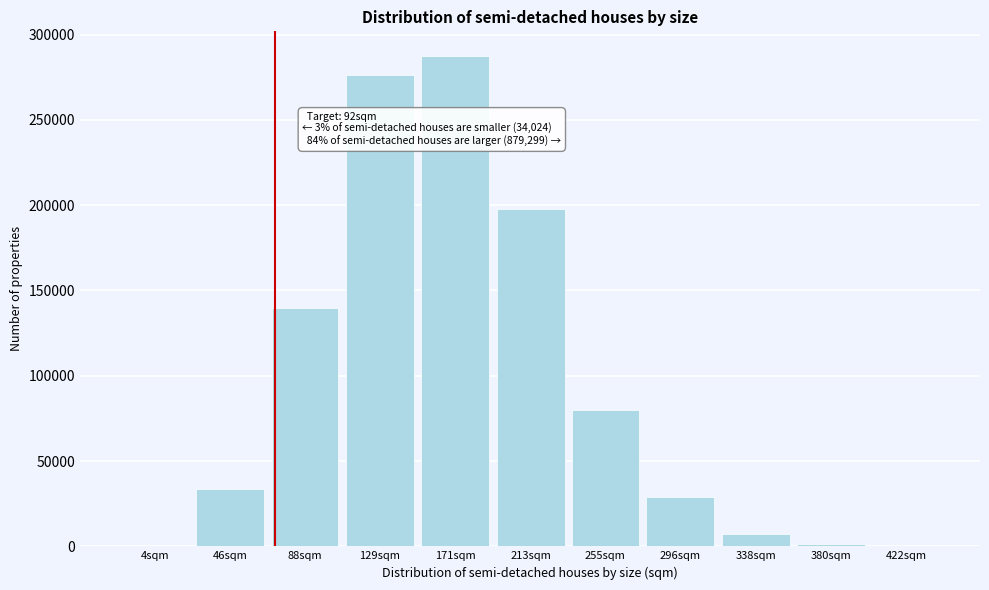

Is it true that the value at 46sqm is 47154?

False